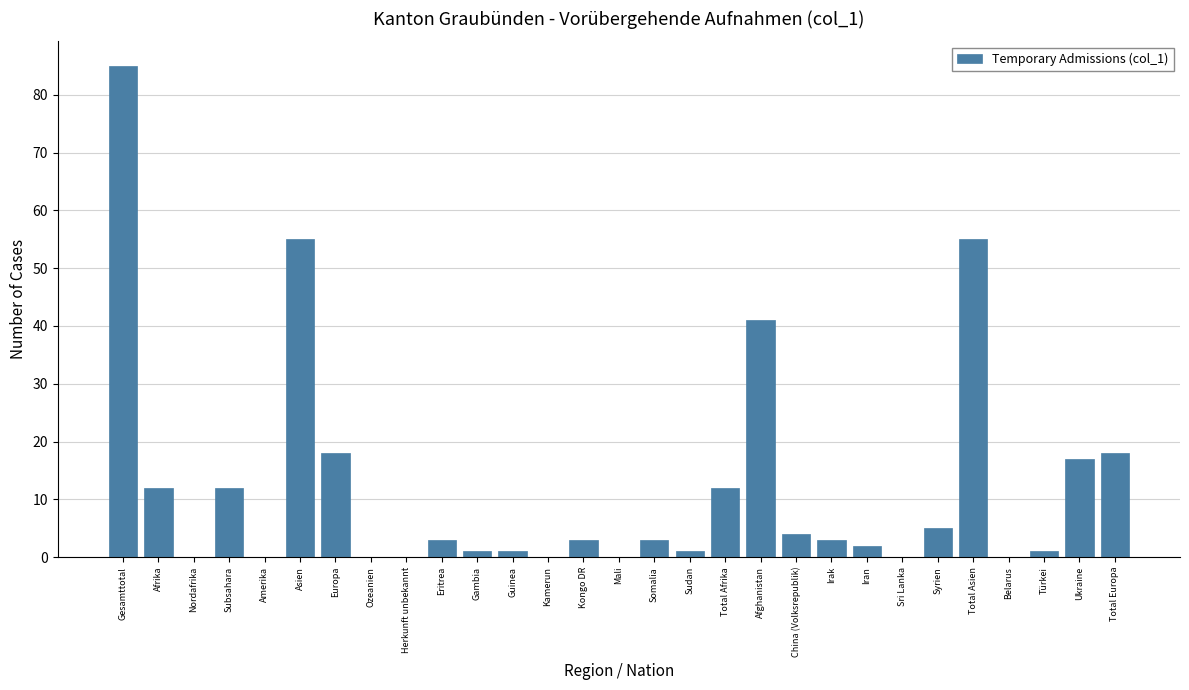

Reading left to right, what are all the values shown in this chart?

Gesamttotal=85	Afrika=12	Nordafrika=0	Subsahara=12	Amerika=0	Asien=55	Europa=18	Ozeanien=0	Herkunft unbekannt=0	Eritrea=3	Gambia=1	Guinea=1	Kamerun=0	Kongo DR=3	Mali=0	Somalia=3	Sudan=1	Total Afrika=12	Afghanistan=41	China (Volksrepublik)=4	Irak=3	Iran=2	Sri Lanka=0	Syrien=5	Total Asien=55	Belarus=0	Türkei=1	Ukraine=17	Total Europa=18